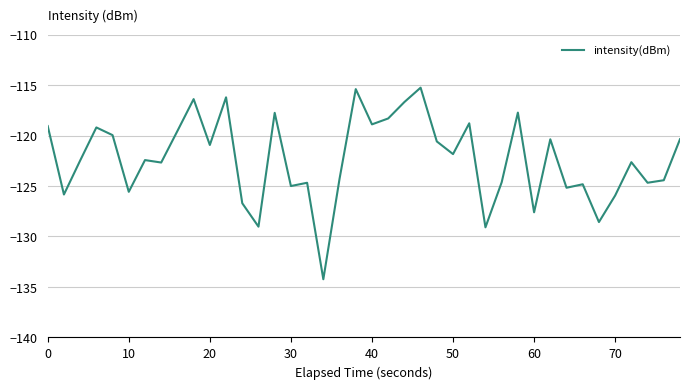

What is the difference between the maximum and minimum values?

19.0